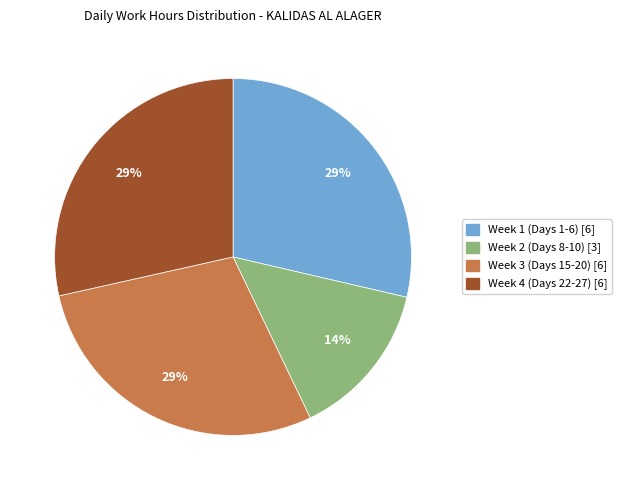

To the nearest percent, what is the average slice percentage?

25%